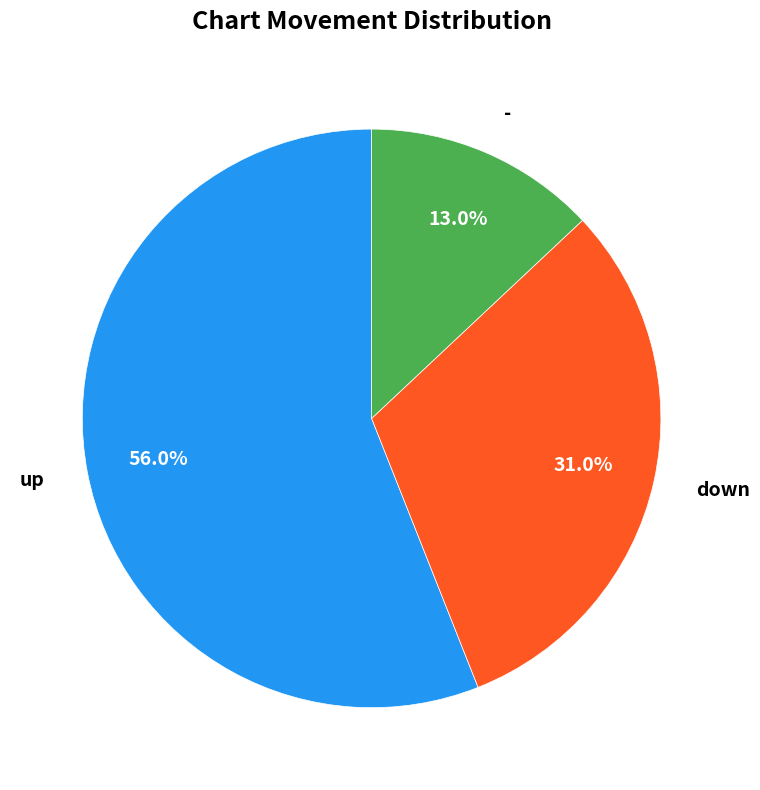

To the nearest percent, what is the combined percentage of up and down?

87%